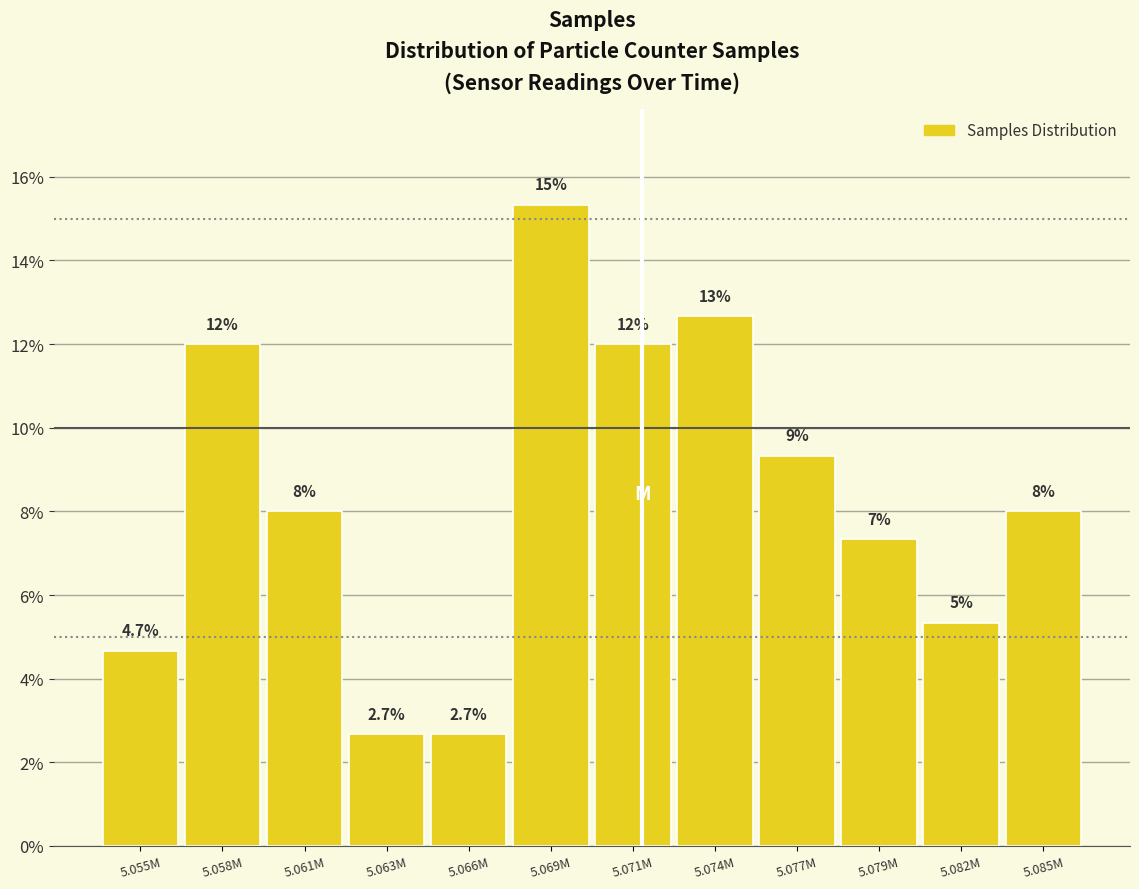

True or false: the data shows 12.0 at 5.071M.

True